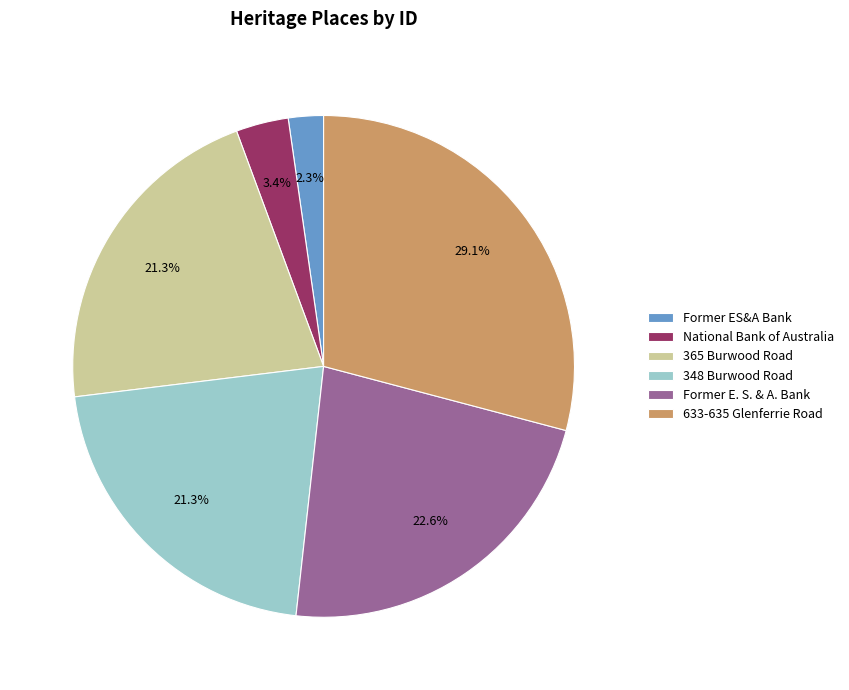

Is 365 Burwood Road the majority of the pie?

No